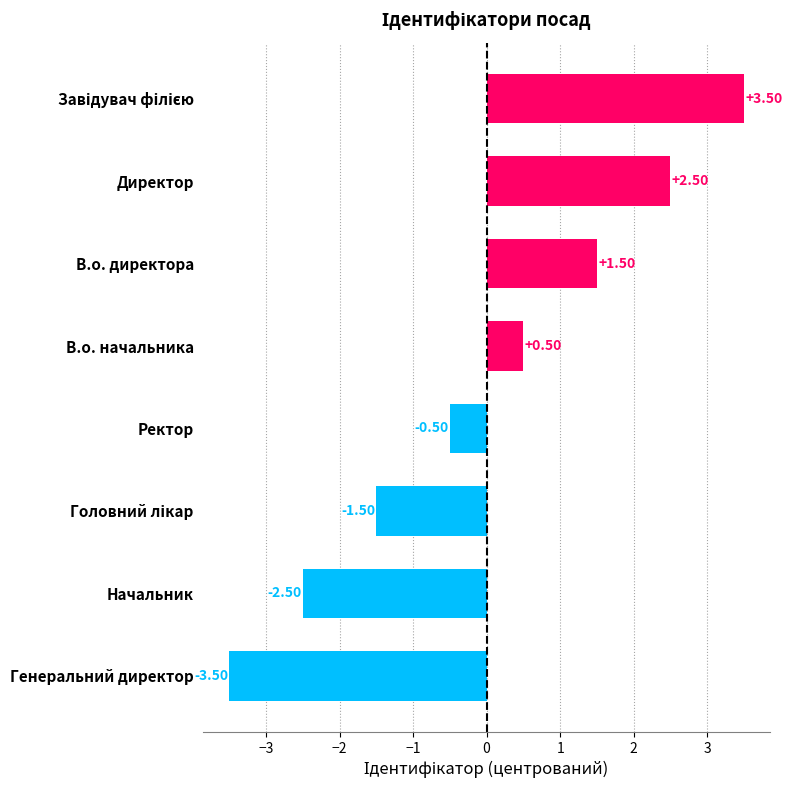

Does the chart contain any negative values?

Yes